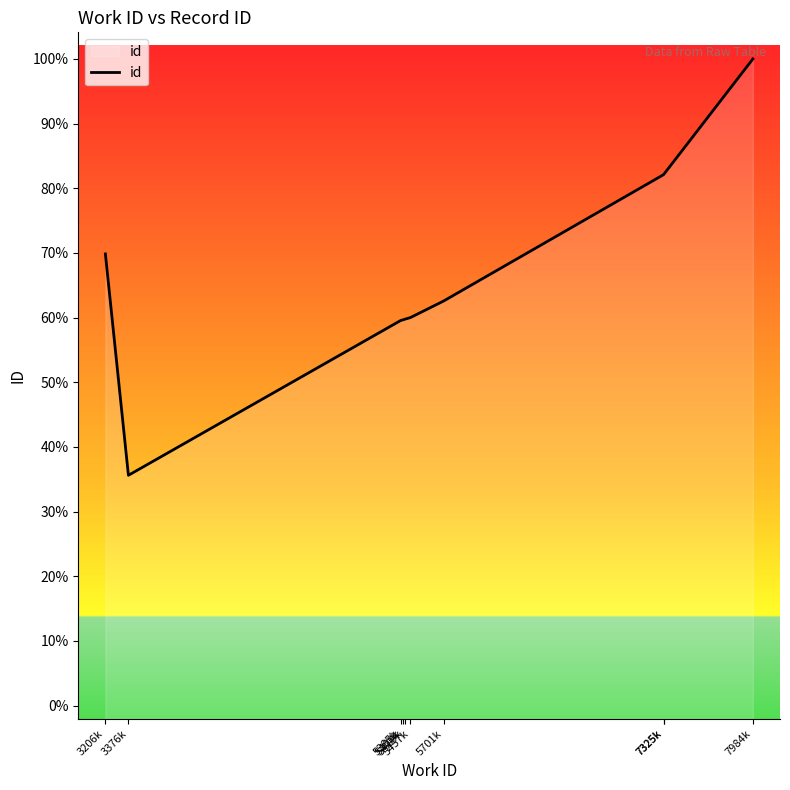

Which label corresponds to the smallest value in the chart?

3376k